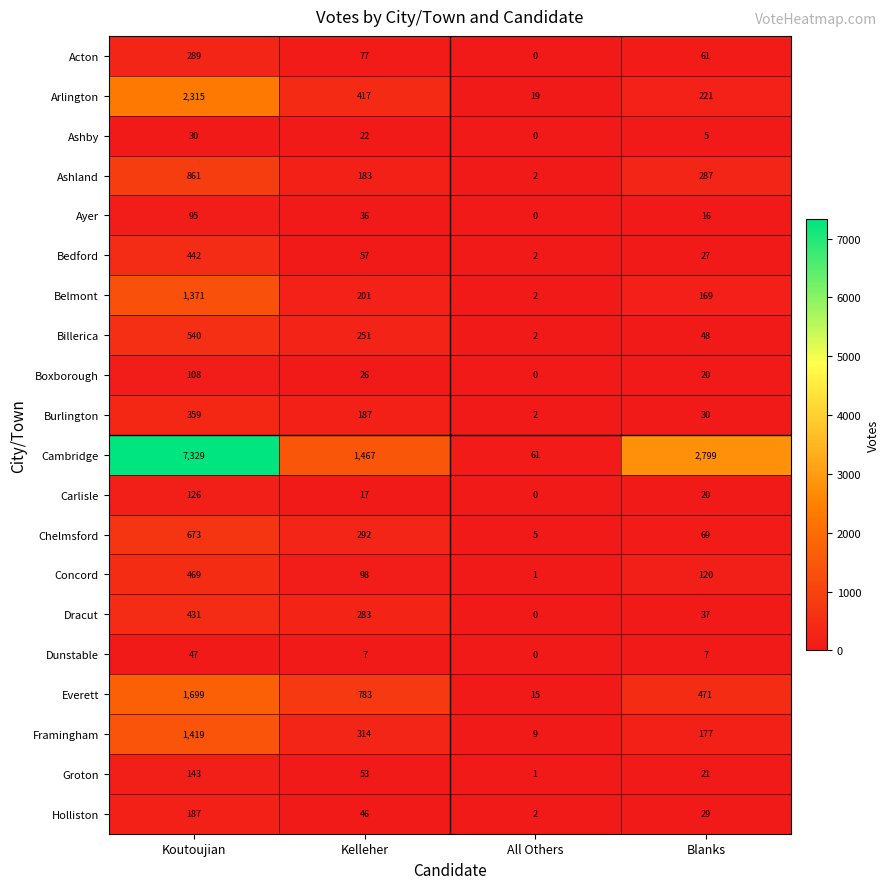

Rank the categories by Bedford value from lowest to highest.

All Others, Blanks, Kelleher, Koutoujian